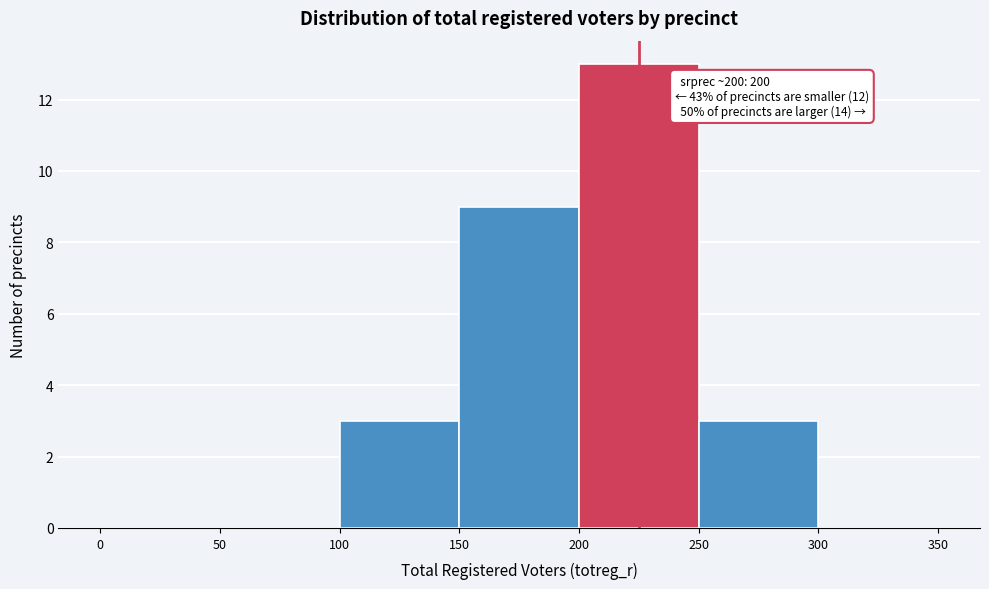

Which range on the x-axis has the tallest bar?

200 to 250